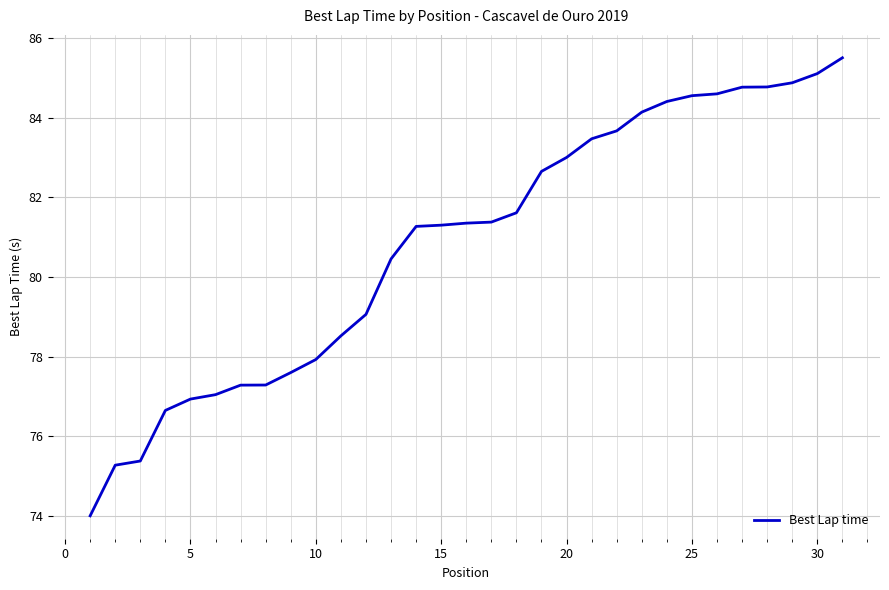

What is the maximum value shown in the chart?

85.5